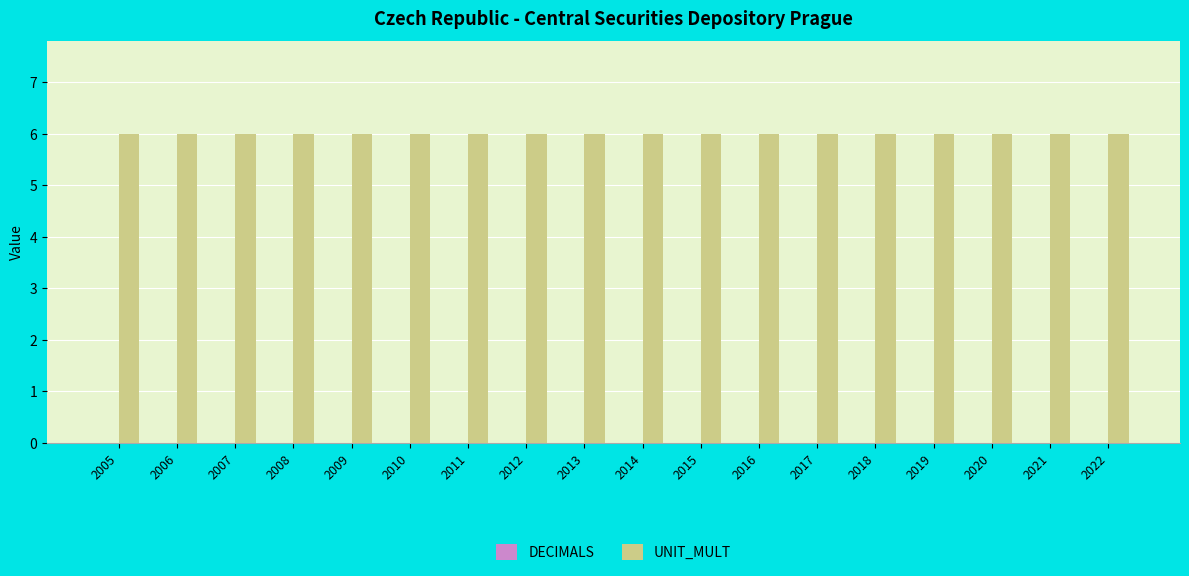

The UNIT_MULT series shows 6 at 2021. True or false?

True